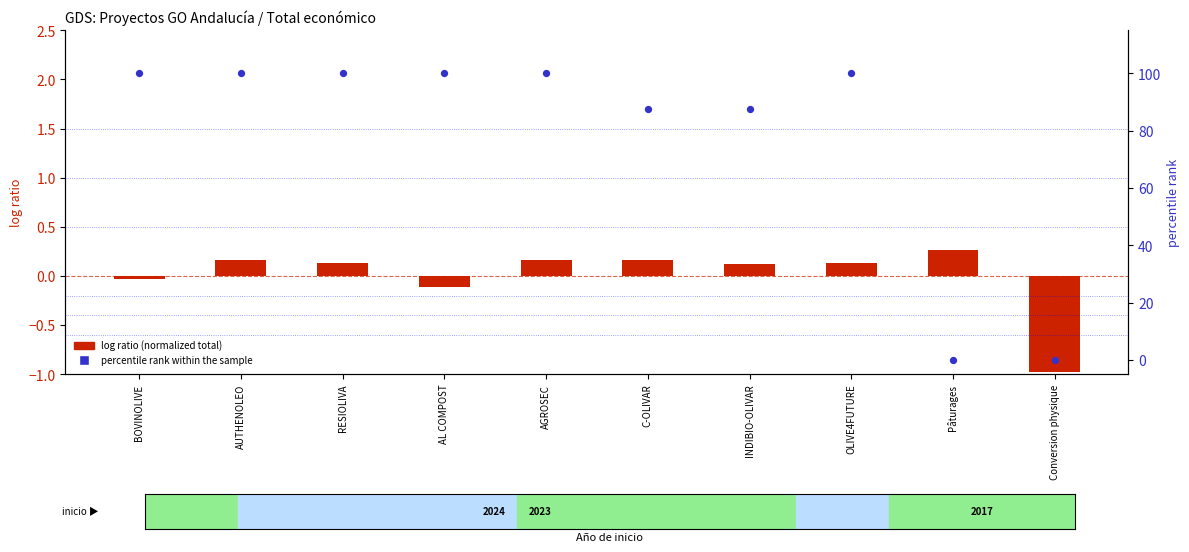

Which series contains the highest Y value?

percentile rank within the sample